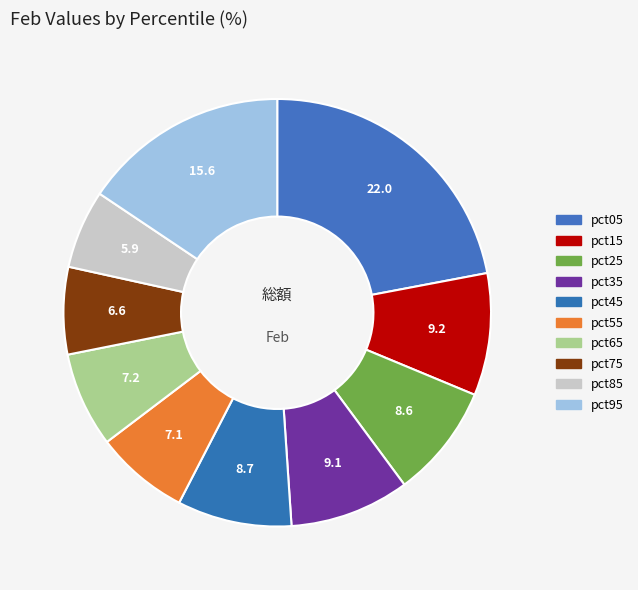

Which slice is the largest?

pct05